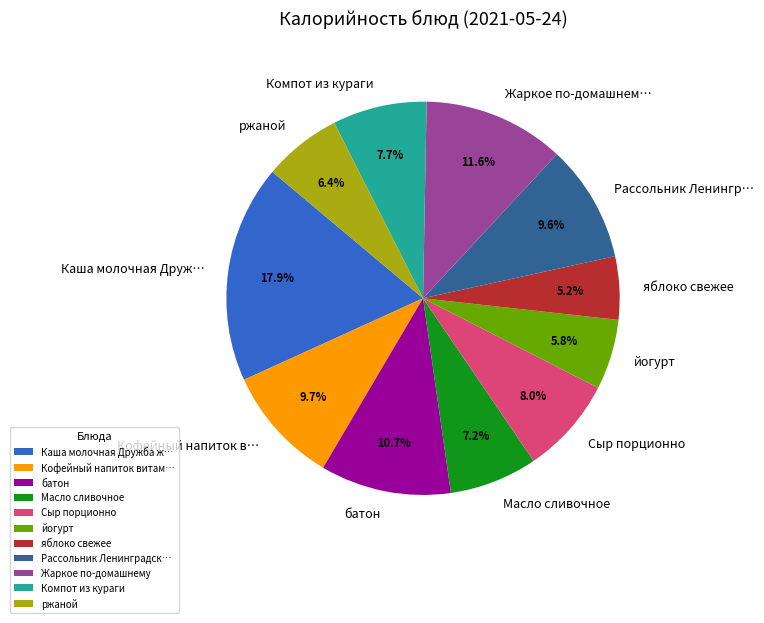

Does any single category account for the majority?

No